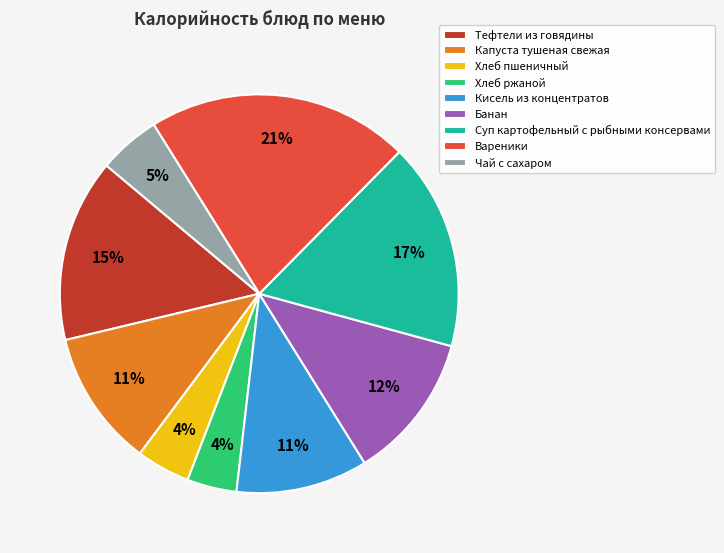

How many segments does this pie chart have?

9